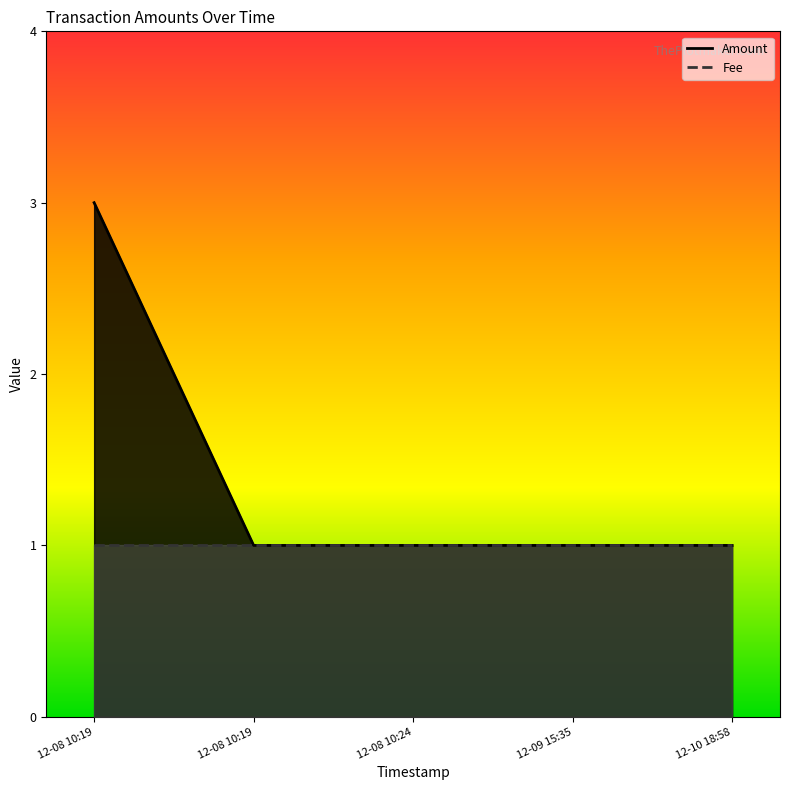

What is the sum of all values?

7